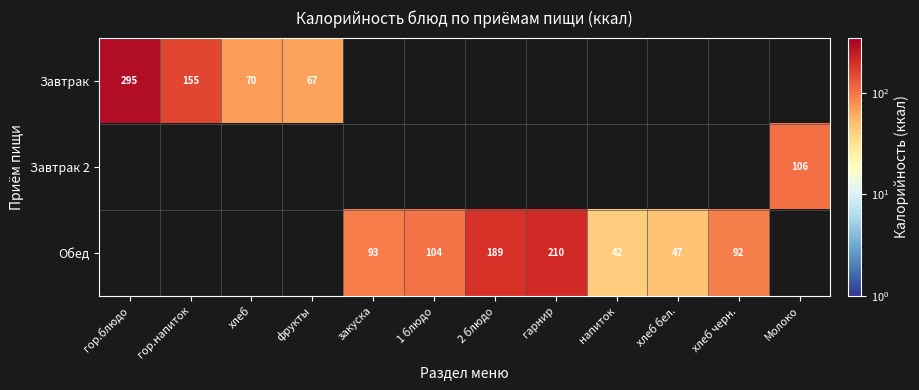

What is the sum of the Обед values at 2 блюдо and хлеб бел.?

236